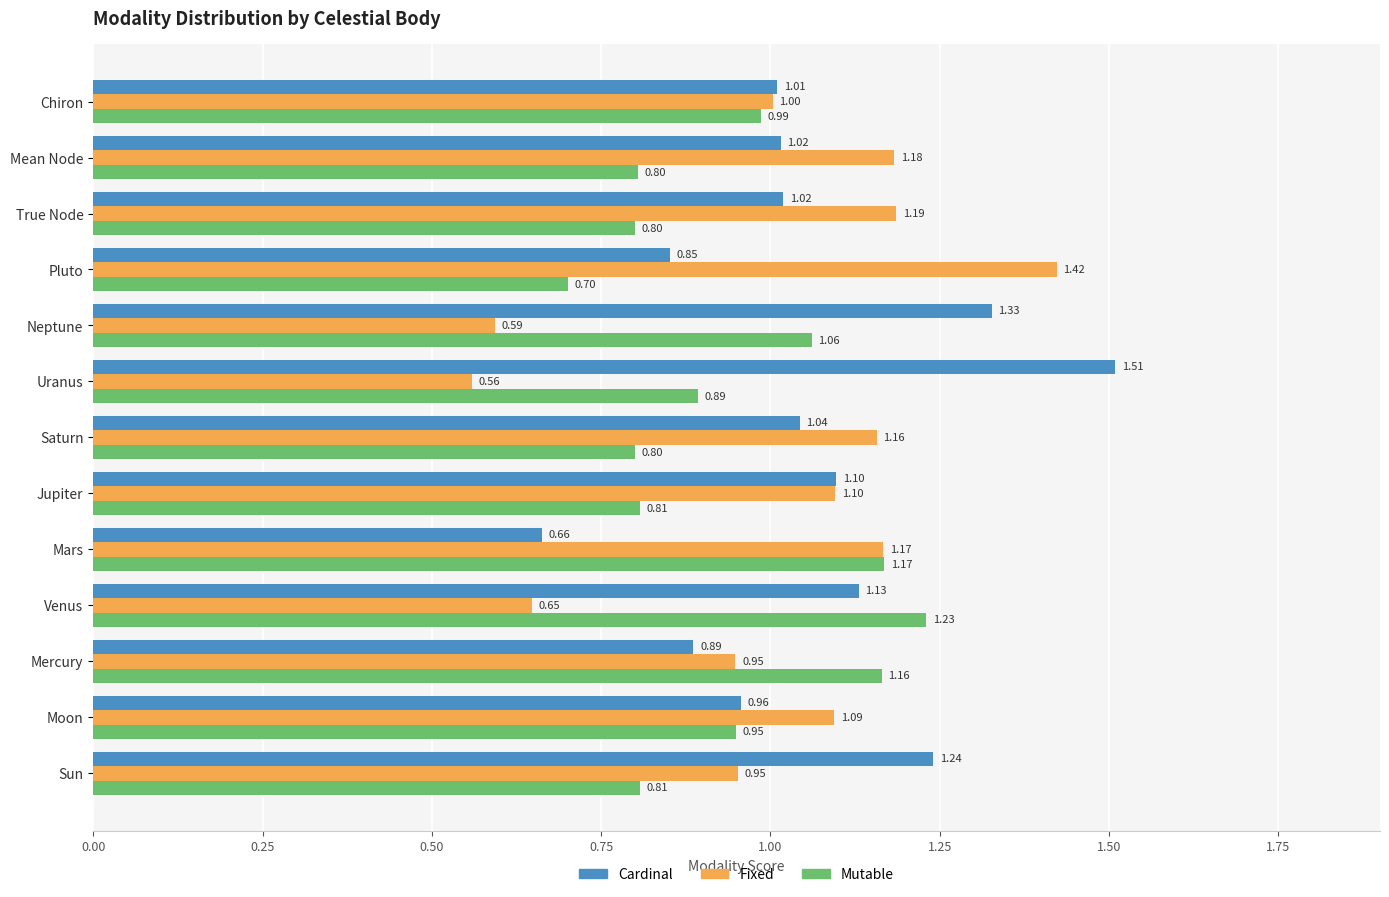

At which label is Mutable closest to 0?

Pluto